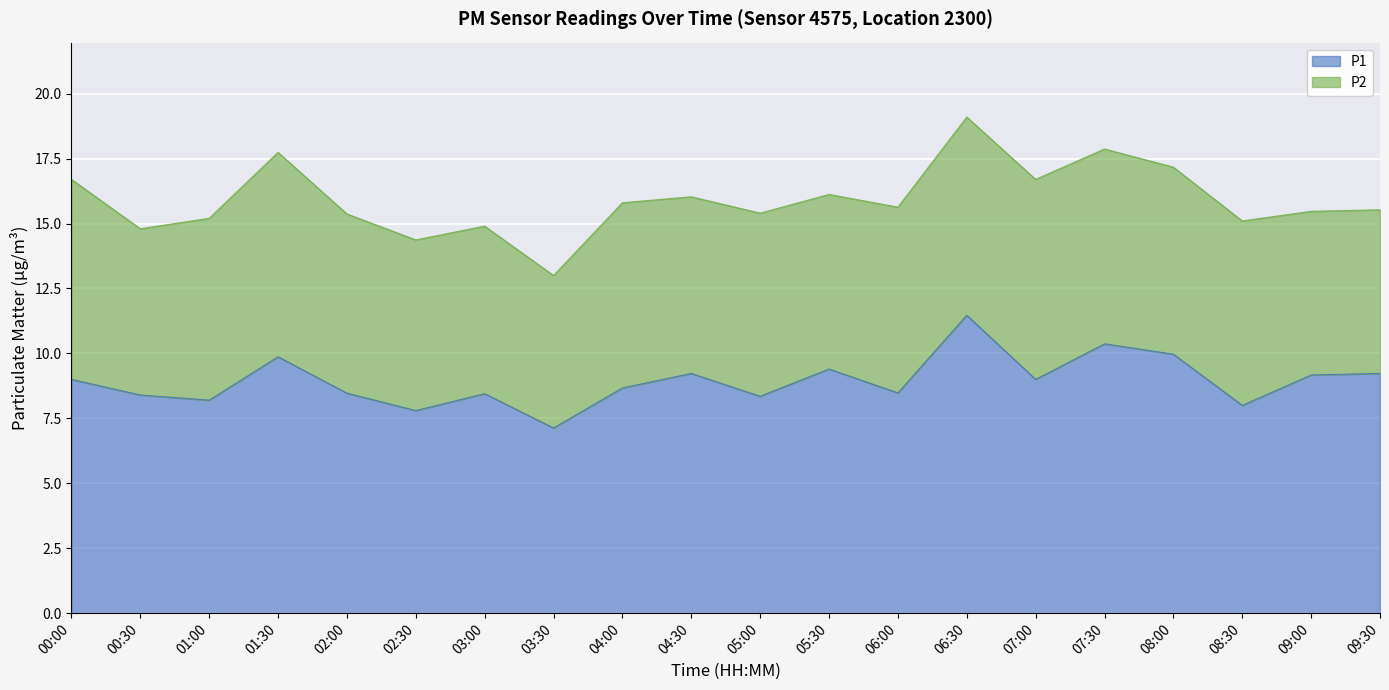

At which category does the data reach its first local valley?

01:00